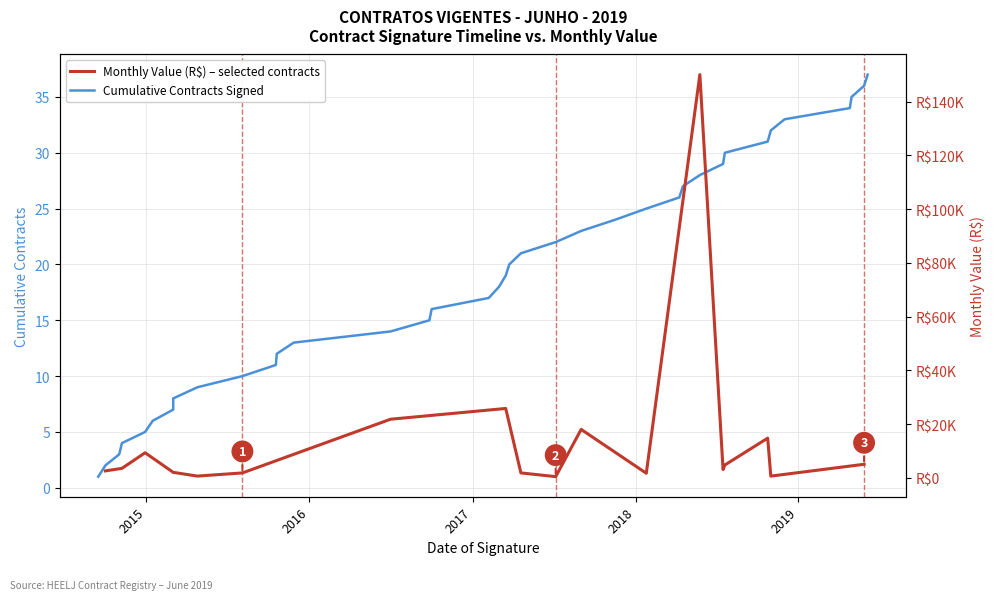

Is it true that the value at 2015-11-27 is 23?

False